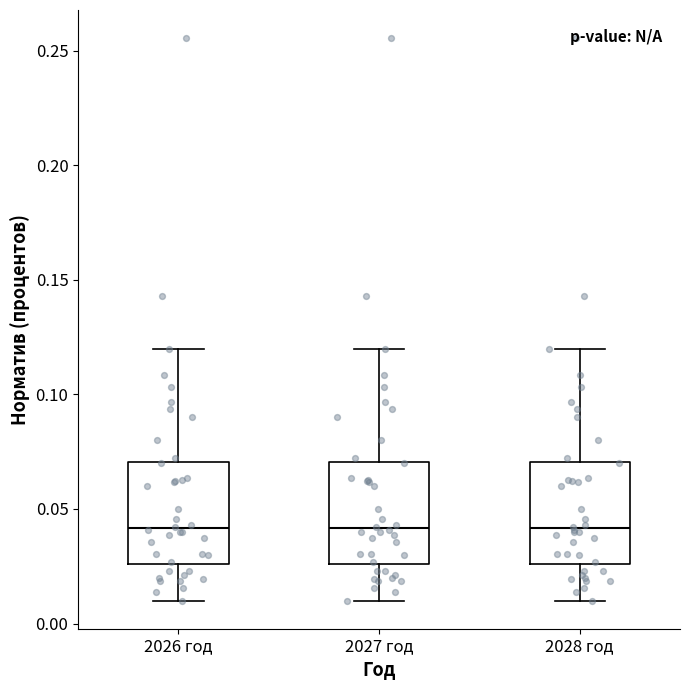

Where does the upper whisker of the box for 2027 год end on the y-axis? The values are not printed on the chart, so give them approximately, as read against the axis.

0.120